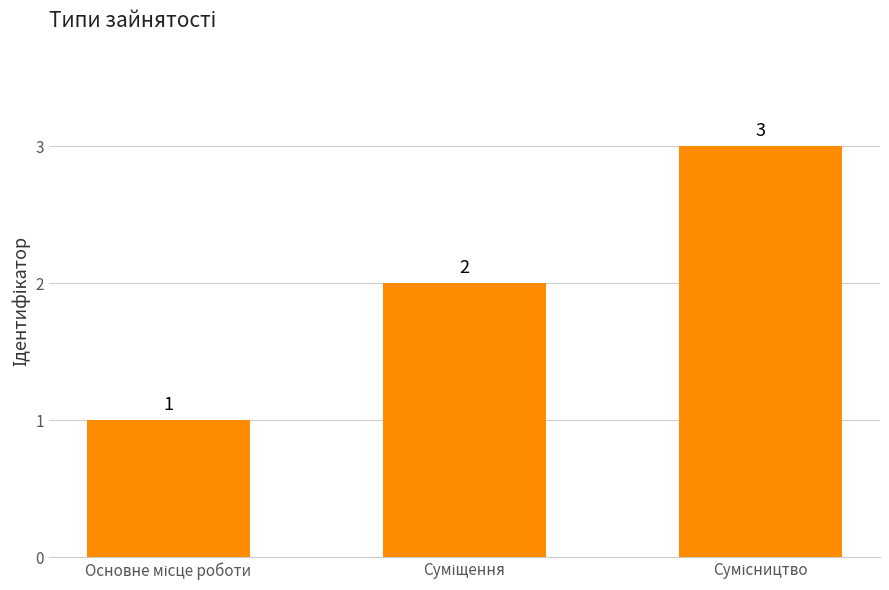

What is the greatest value displayed?

3